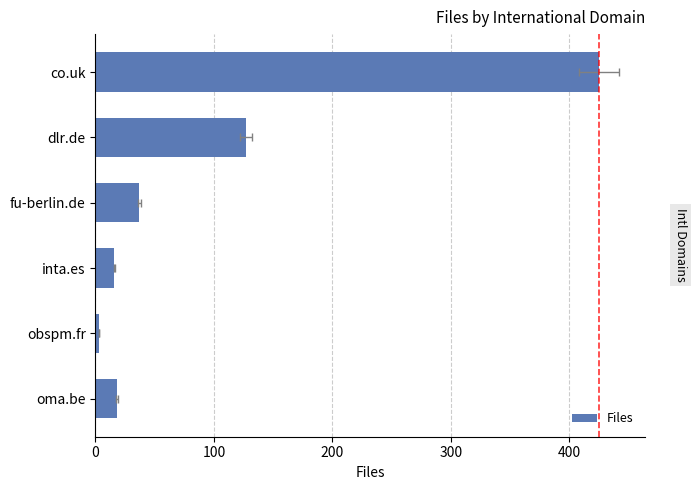

What is the difference between the maximum and minimum values?

422